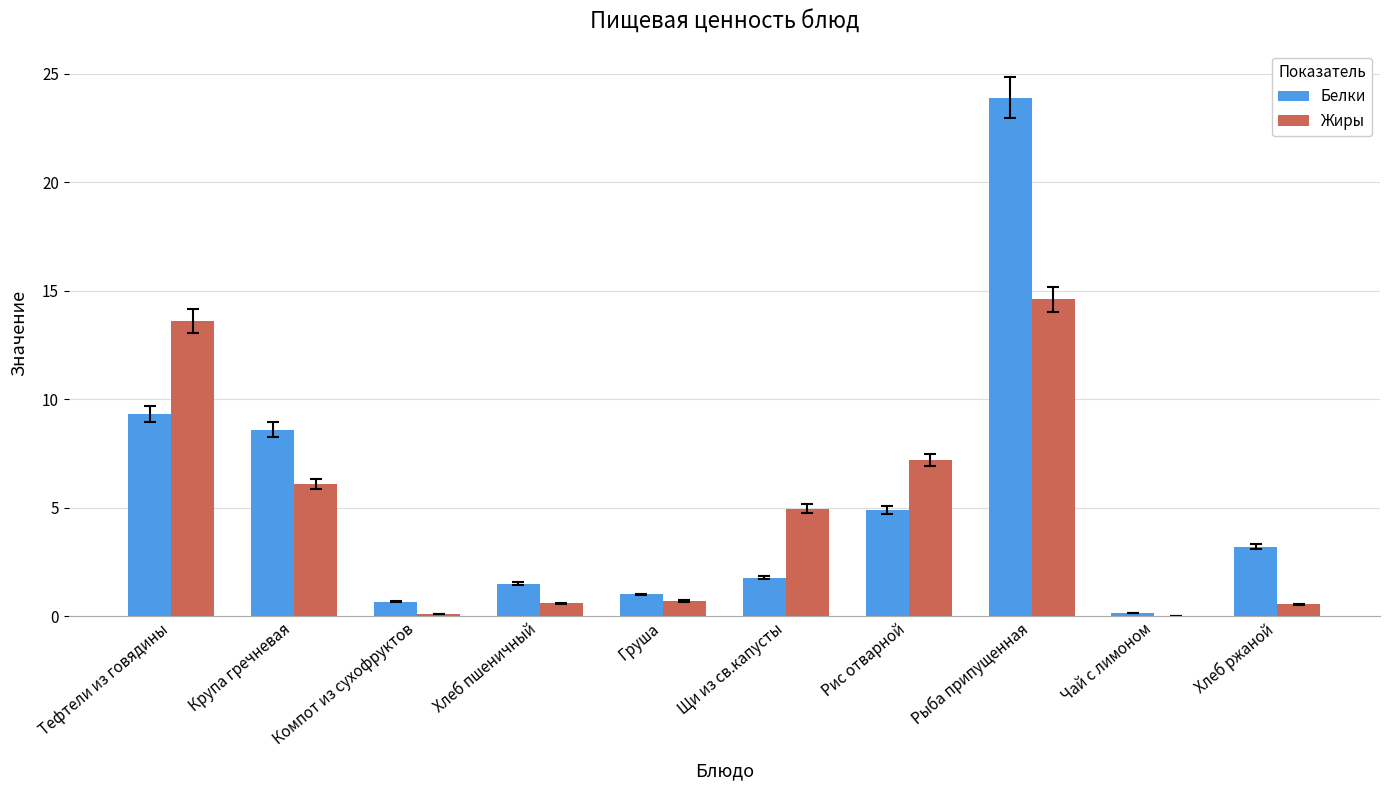

How many groups of bars are there?

10